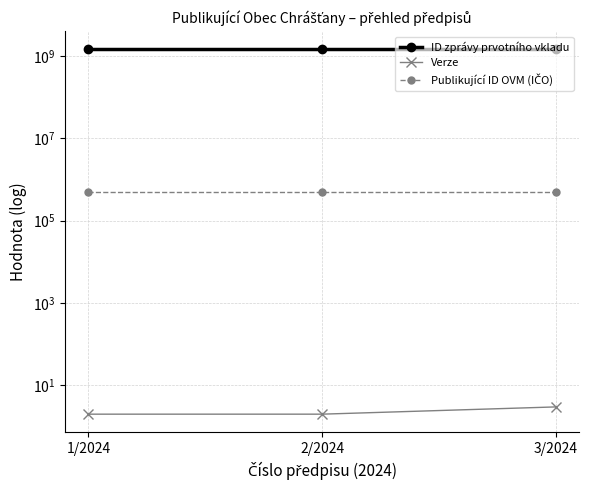

Reading left to right, list all the values displayed in this chart.

ID zprávy prvotního vkladu: 1/2024=1438211955	2/2024=1438211363	3/2024=1438210933
Verze: 1/2024=2	2/2024=2	3/2024=3
Publikující ID OVM (IČO): 1/2024=508357	2/2024=508357	3/2024=508357